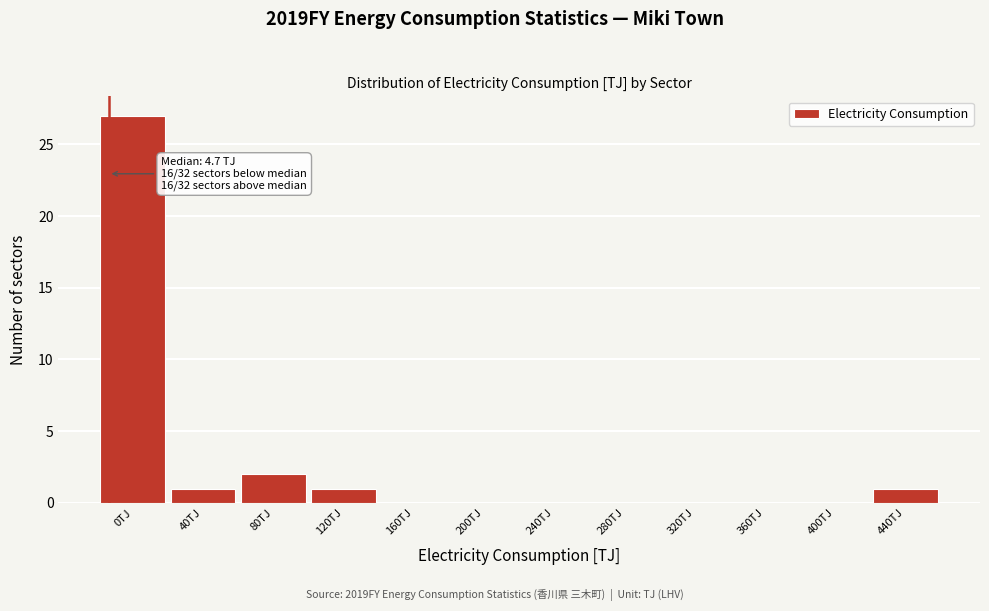

Reading left to right, transcribe all the data shown in this chart.

0TJ=27	40TJ=1	80TJ=2	120TJ=1	160TJ=0	200TJ=0	240TJ=0	280TJ=0	320TJ=0	360TJ=0	400TJ=0	440TJ=1